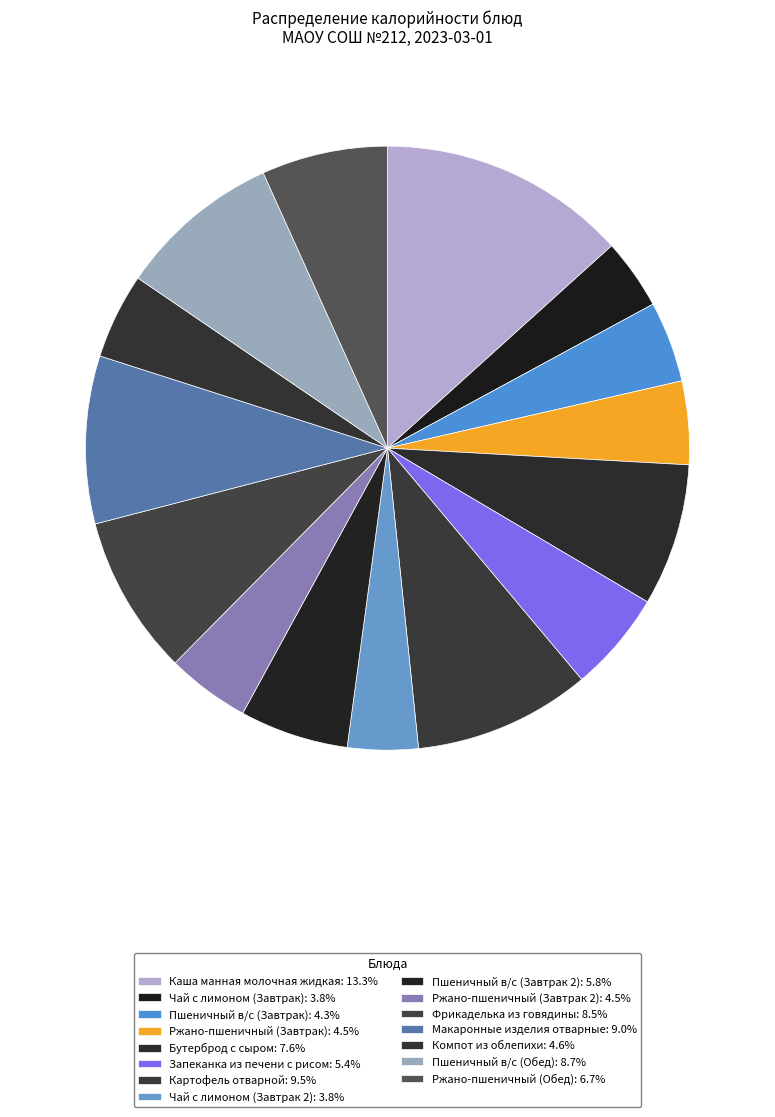

To the nearest percent, what is the difference between the largest and smallest slice percentages?

10%